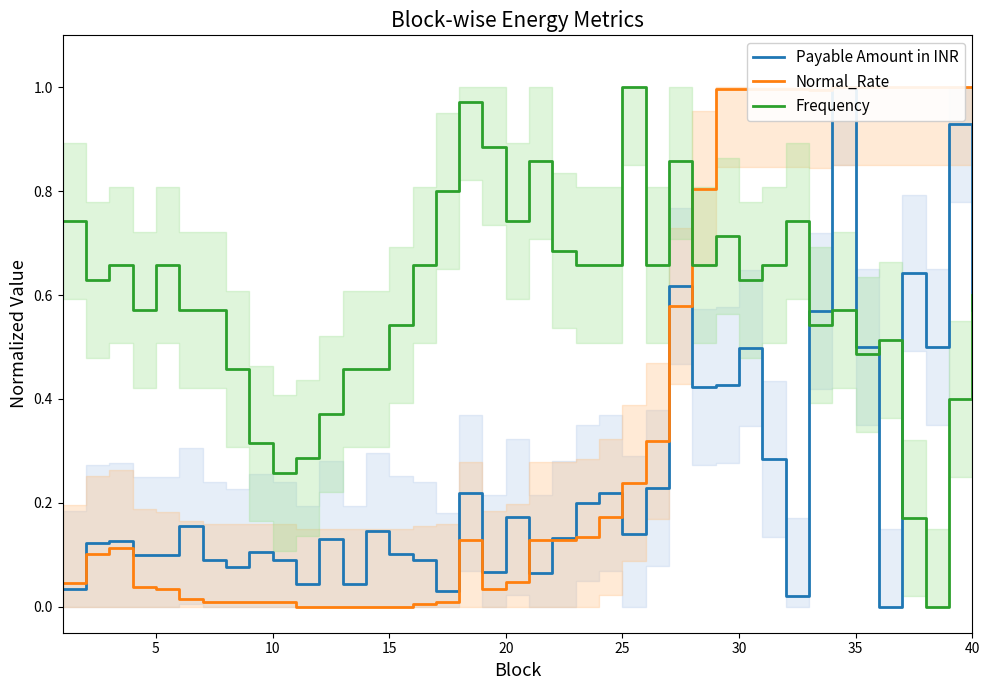

What is the average value of the Frequency series?

0.6